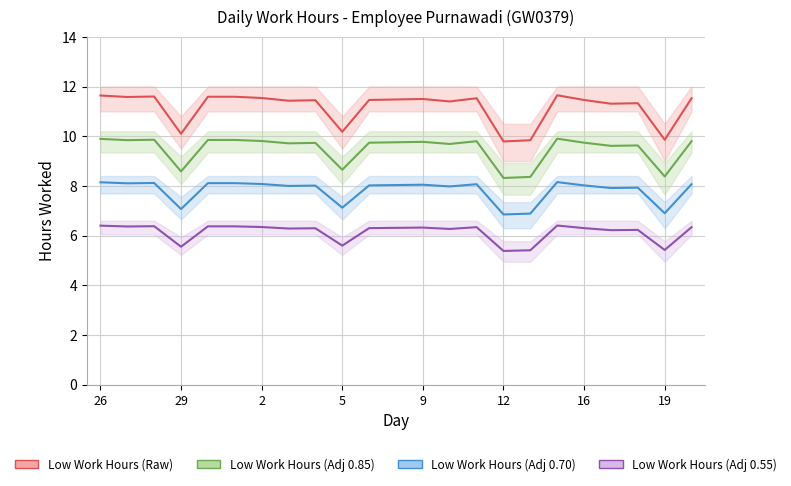

The value of Low Work Hours (Adj 0.70) at 9 is 3.7. True or false?

False